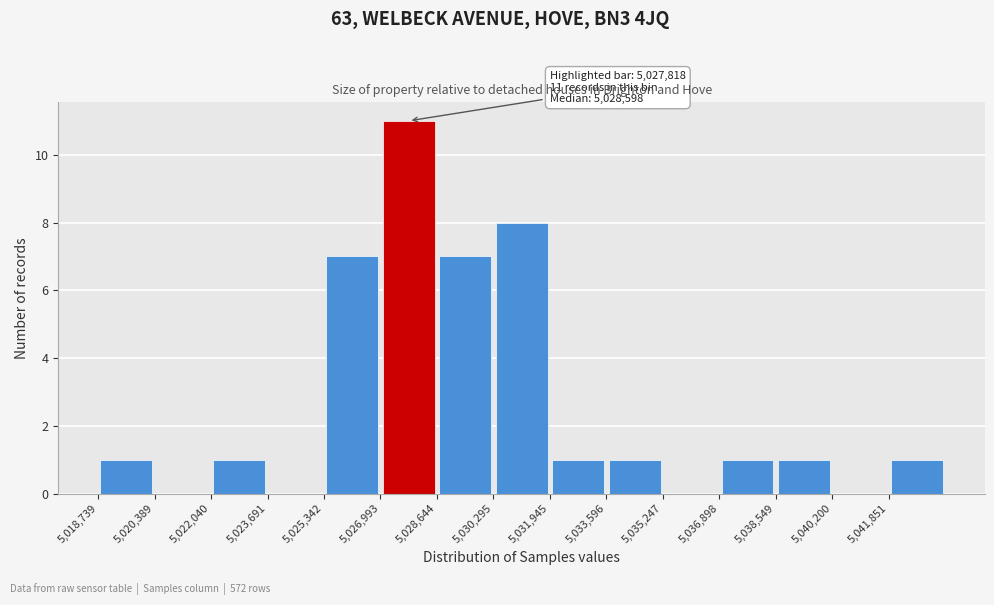

Which range on the x-axis has the tallest bar?

5027000 to 5028600